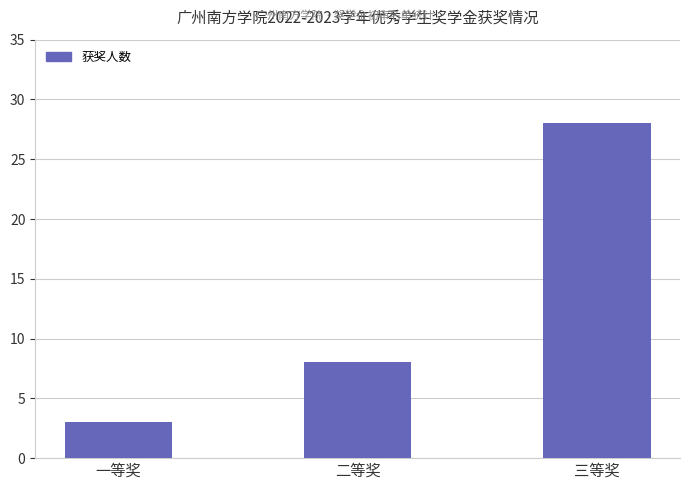

What is the difference between the values at 二等奖 and 三等奖?

20